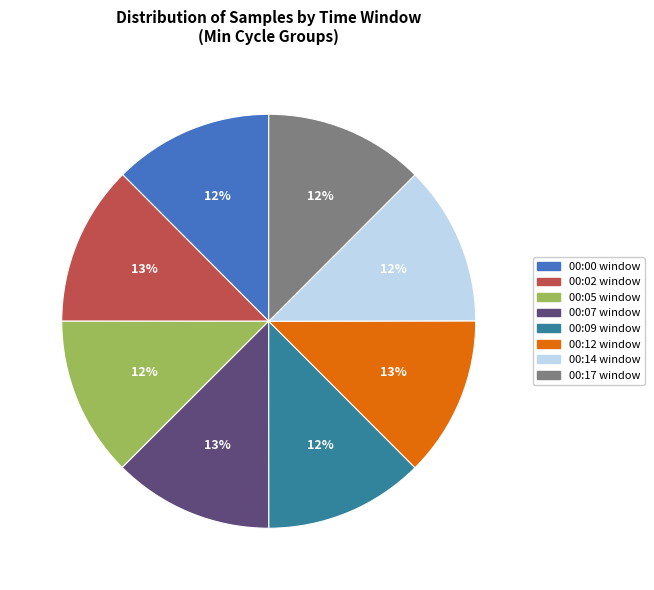

Does any single category account for the majority?

No